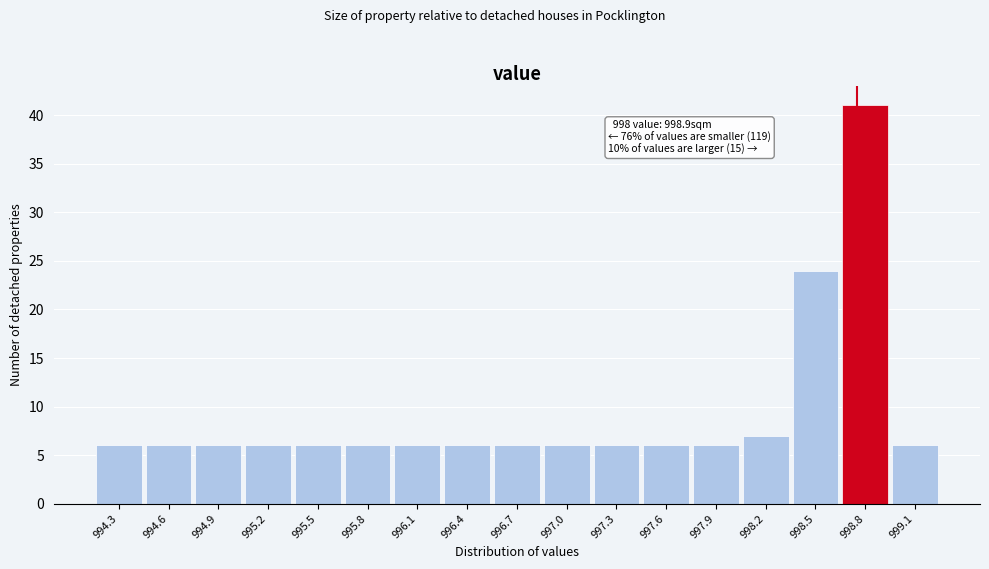

Reading right to left, extract all data points from this chart.

999.1=6	998.8=41	998.5=24	998.2=7	997.9=6	997.6=6	997.3=6	997.0=6	996.7=6	996.4=6	996.1=6	995.8=6	995.5=6	995.2=6	994.9=6	994.6=6	994.3=6